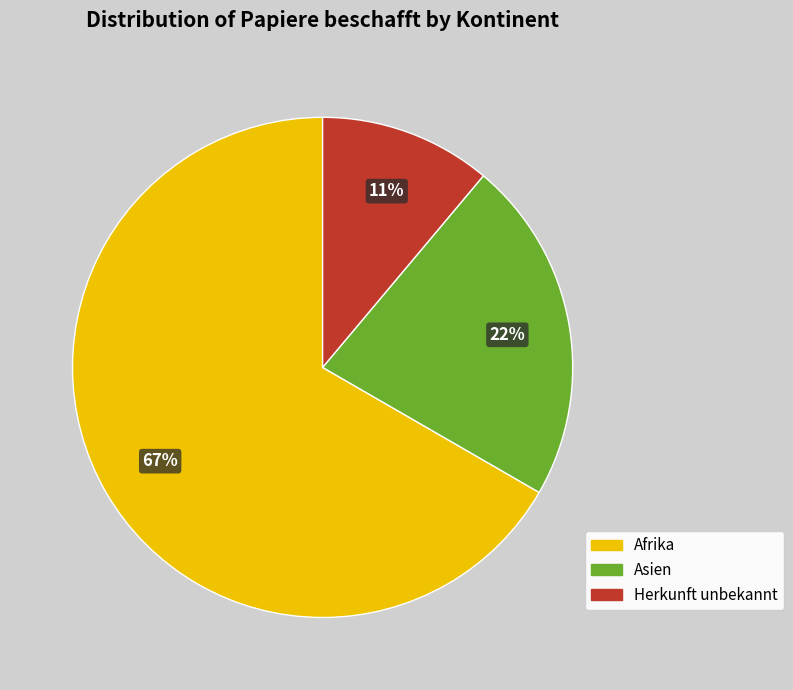

Is there a majority slice in this chart?

Yes